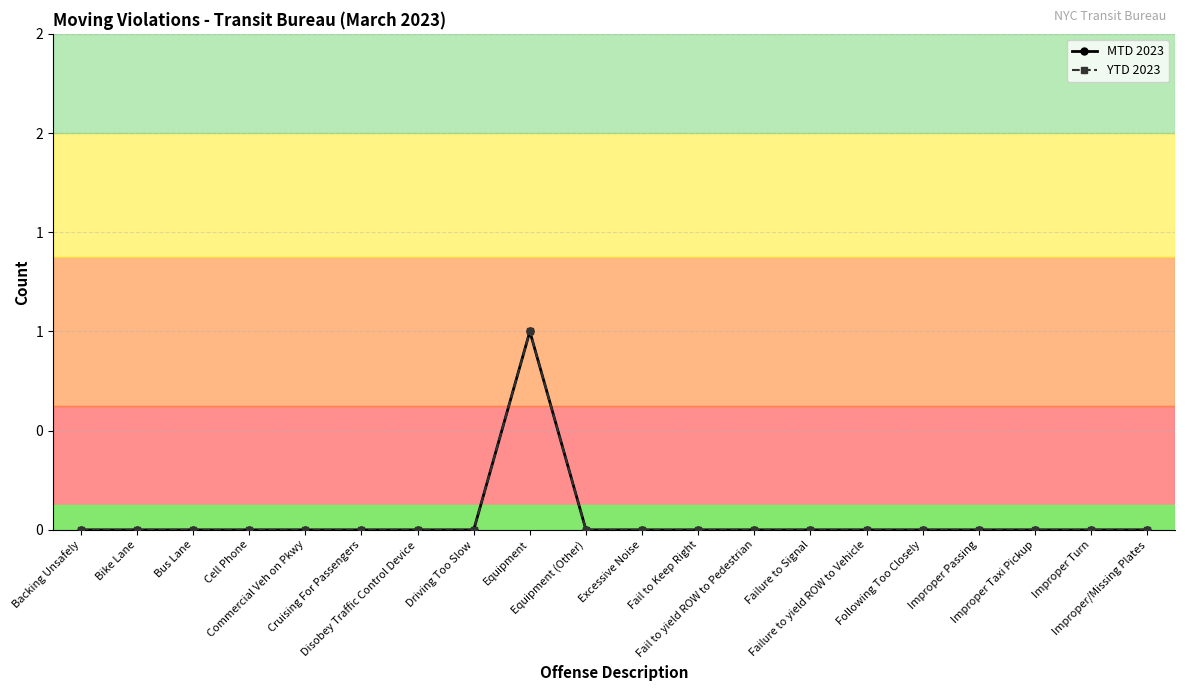

Is this an area chart (filled region under the line)?

No